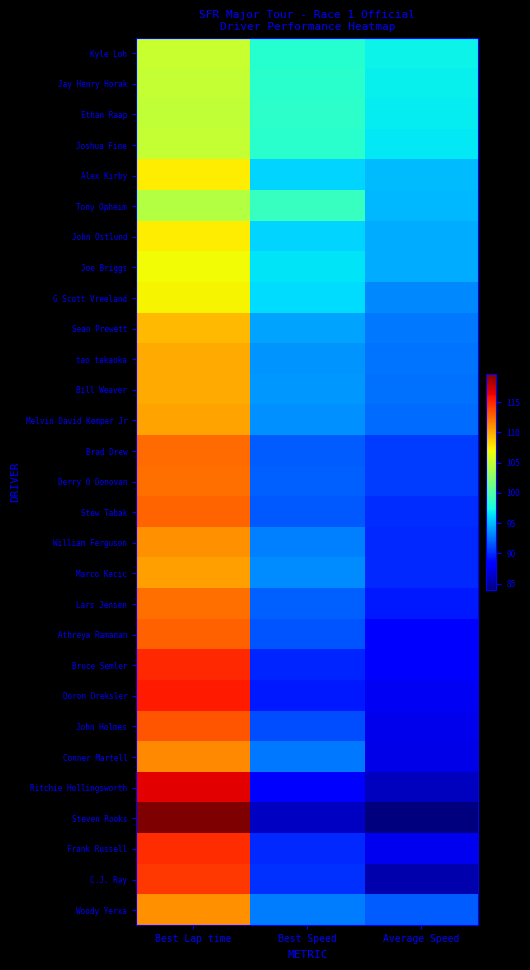

Which has a higher value, Best Speed or Average Speed?

Best Speed